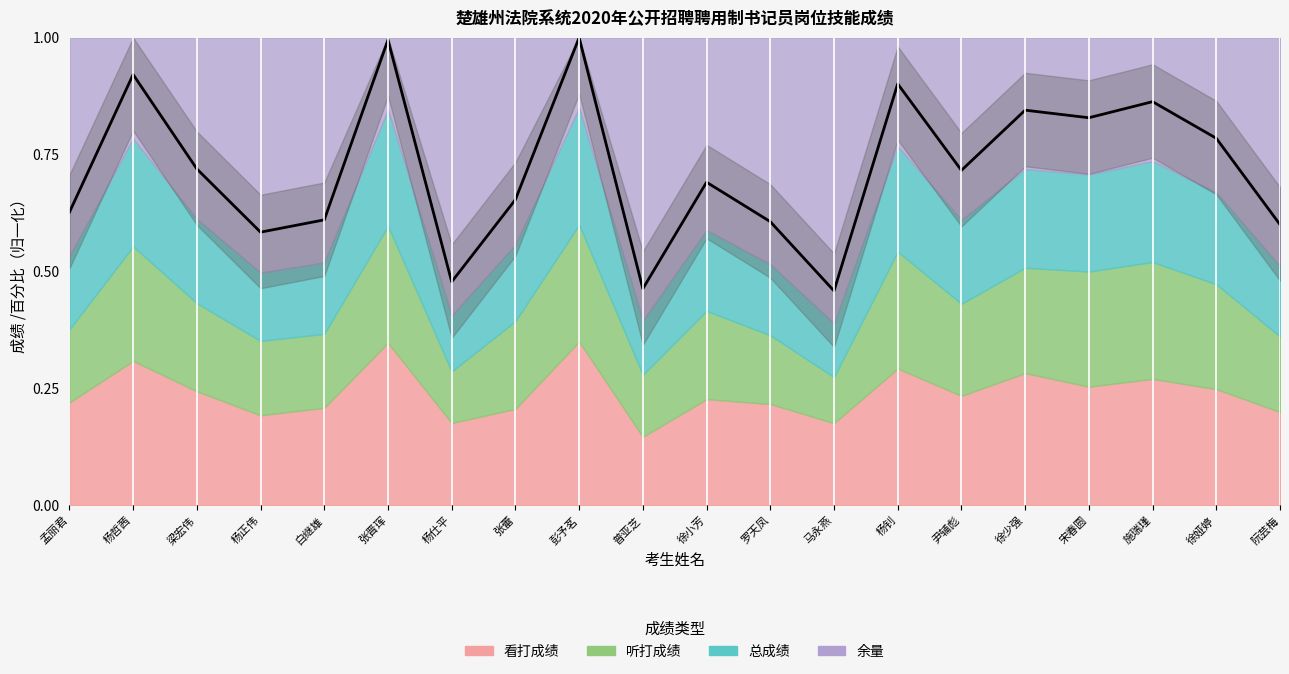

The value at 孟丽君 is 0.9. True or false?

False